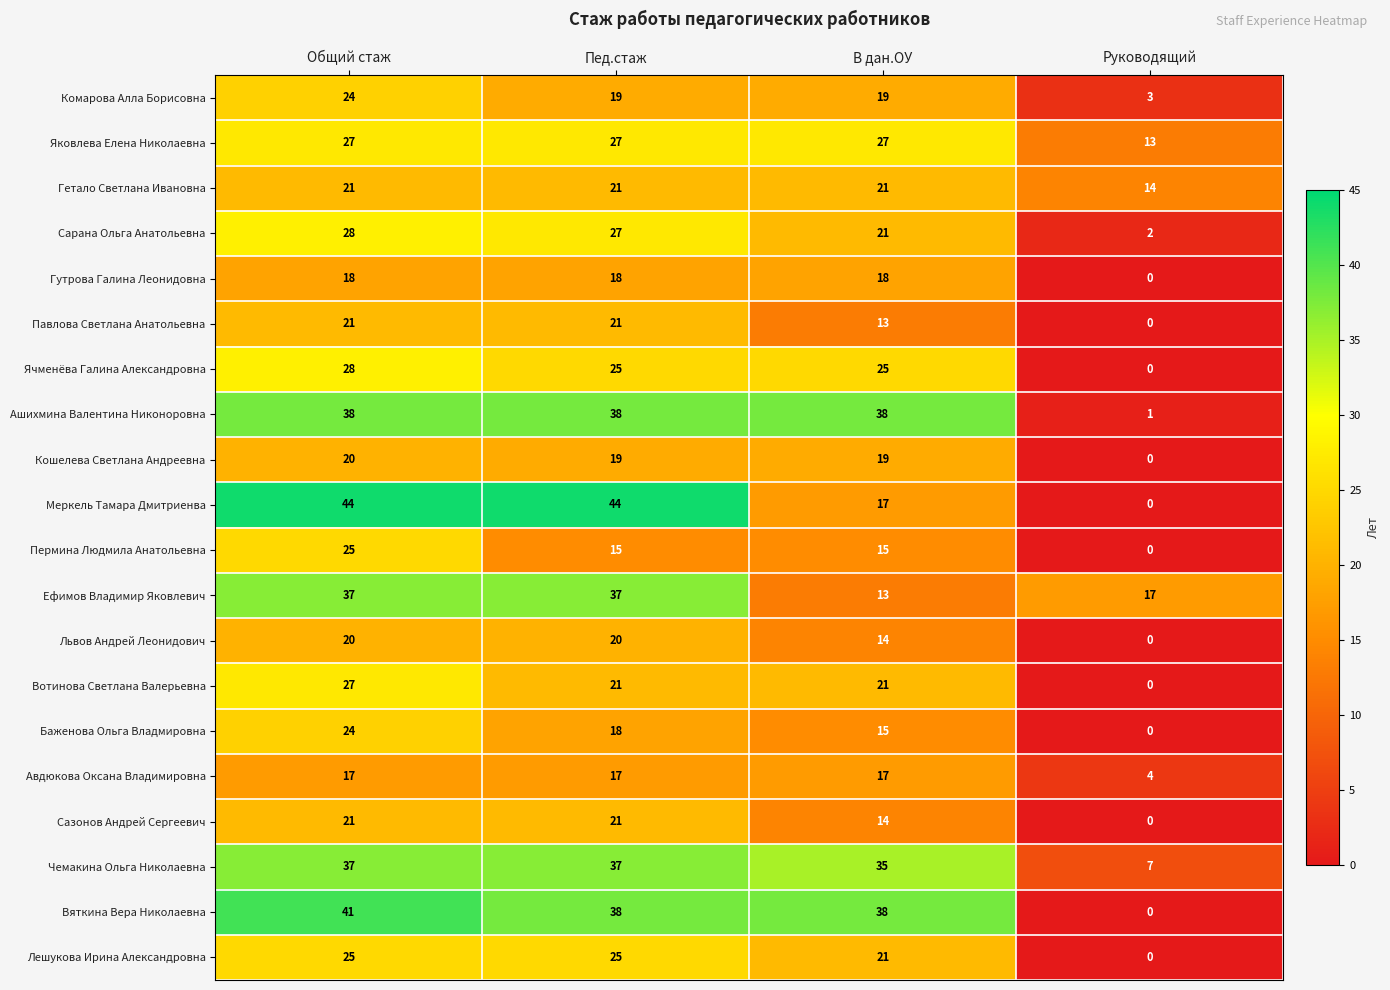

Is it true that Ефимов Владимир Яковлевич equals 49 at Пед.стаж?

False